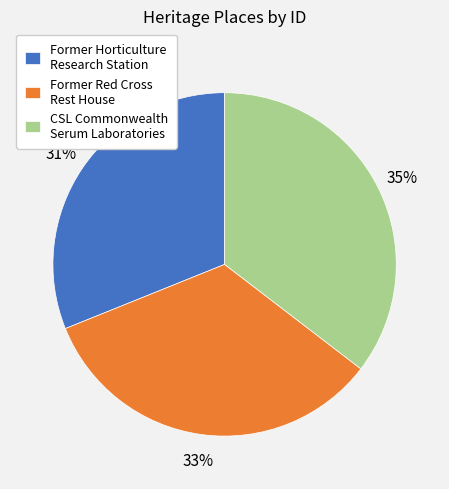

To the nearest percent, what is the average slice percentage?

33%